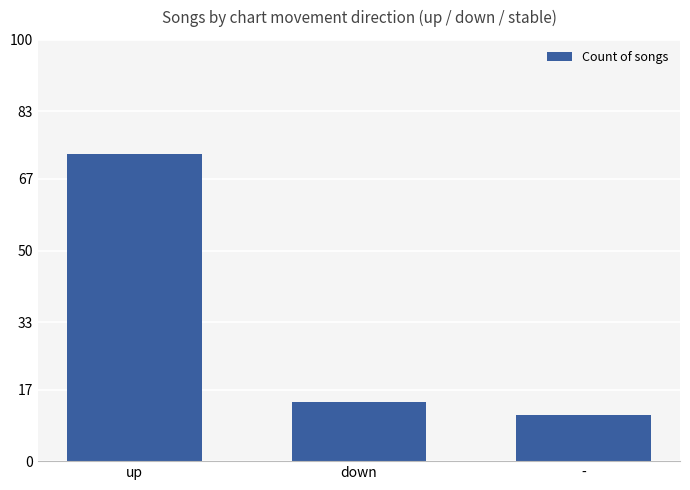

Is it true that the value at up is 27?

False